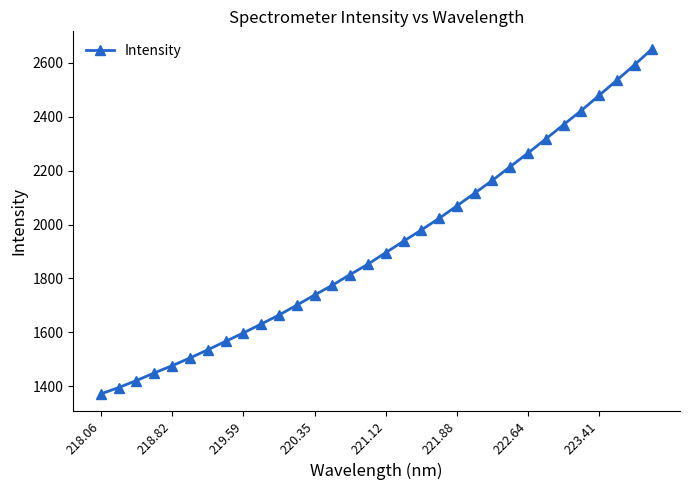

What is the value of the 18th point from the left?

1938.0